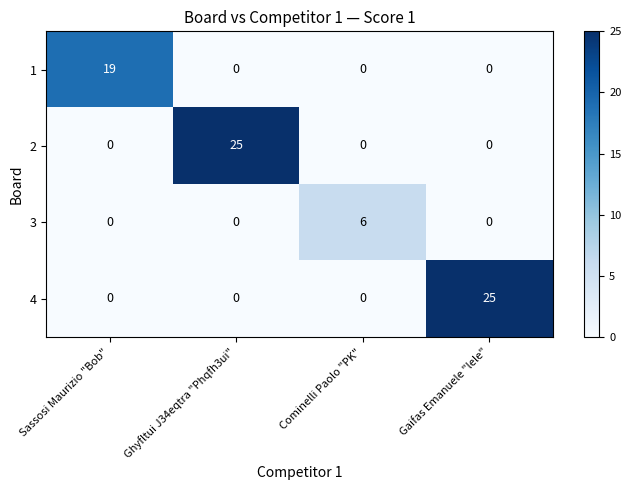

Which series changed the most between Sassosi Maurizio "Bob" and Ghyfltui J34eqtra "Phqfh3ui"?

2